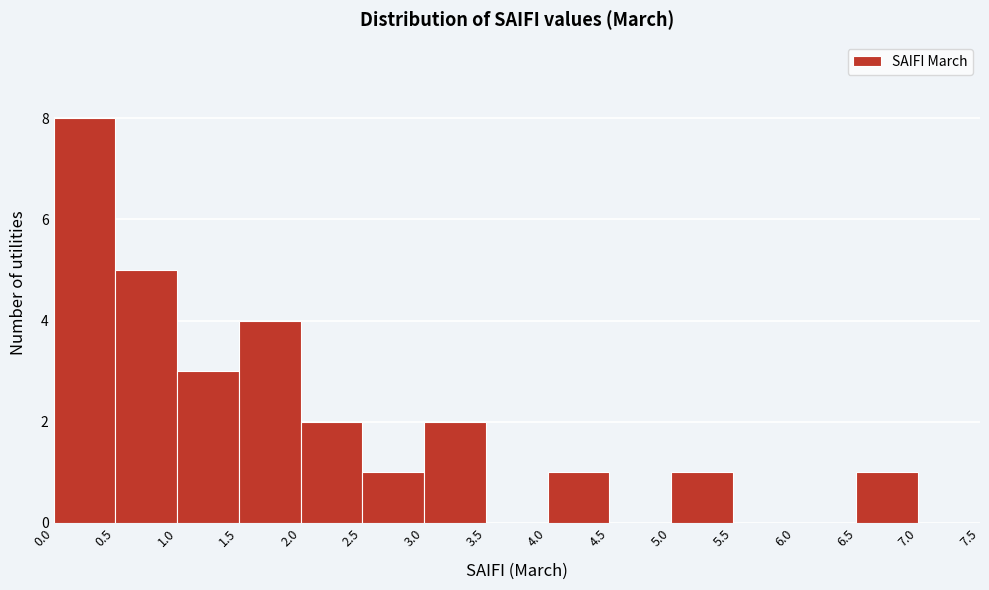

Reading left to right, list every bar in this chart as the range it spans on the x-axis followed by its height. The values are not printed on the chart, so give them approximately, as read against the axis.

0.0 to 0.5: 8
0.5 to 1.0: 5
1.0 to 1.5: 3
1.5 to 2.0: 4
2.0 to 2.5: 2
2.5 to 3.0: 1
3.0 to 3.5: 2
3.5 to 4.0: 0
4.0 to 4.5: 1
4.5 to 5.0: 0
5.0 to 5.5: 1
5.5 to 6.0: 0
6.0 to 6.5: 0
6.5 to 7.0: 1
7.0 to 7.5: 0